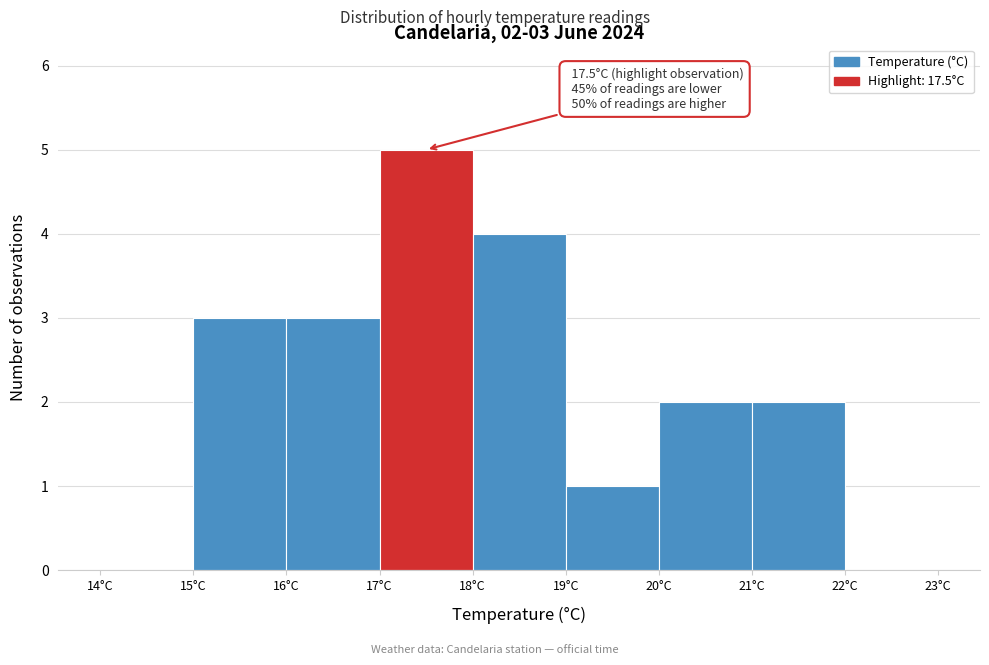

Over which range of the x-axis is the bar tallest?

17 to 18